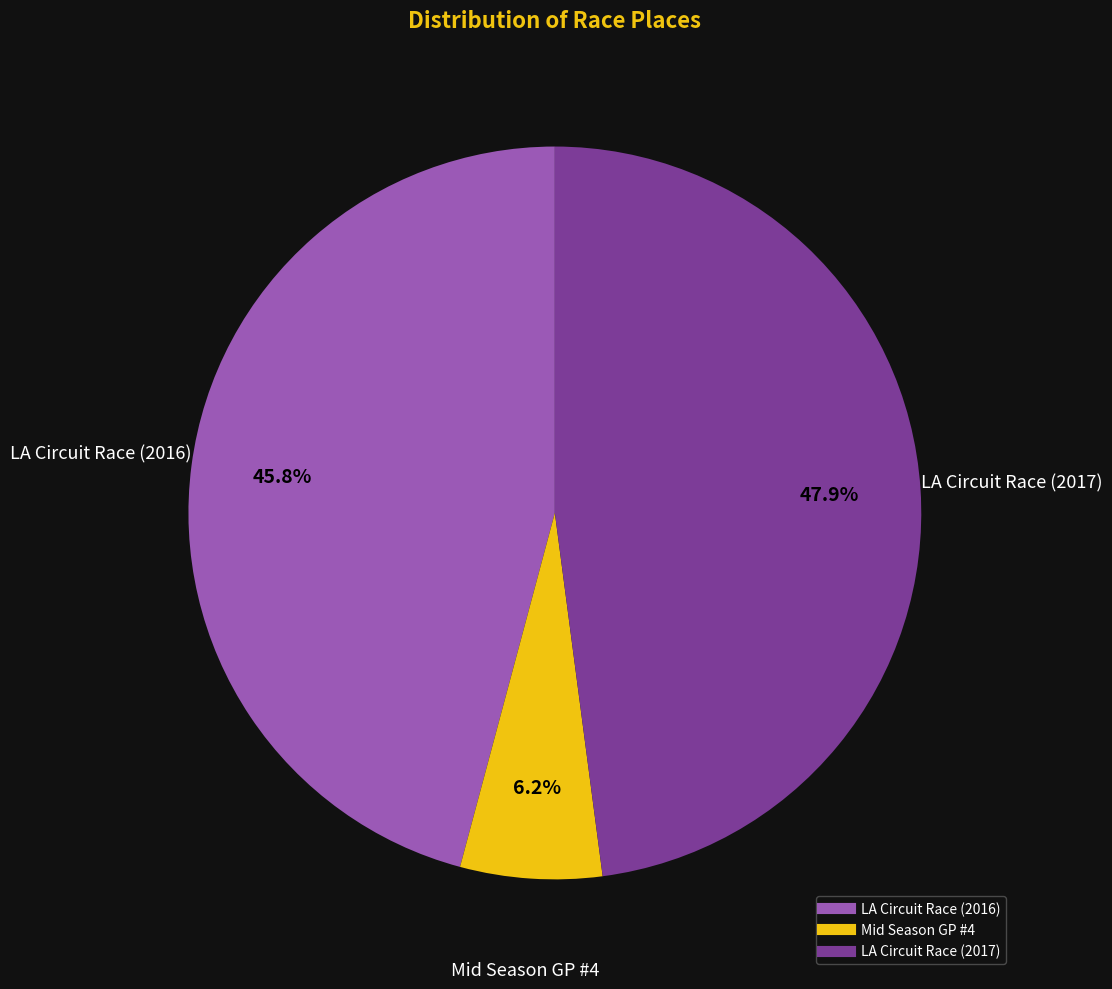

Rank the categories by value from lowest to highest.

Mid Season GP #4, LA Circuit Race (2016), LA Circuit Race (2017)